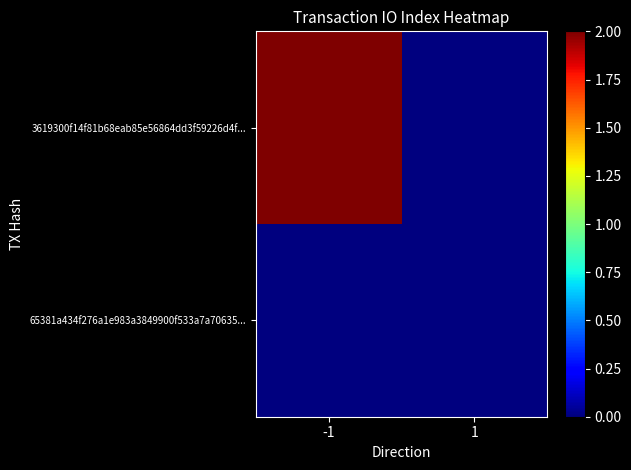

At which category does the chart reach its minimum across all series?

-1